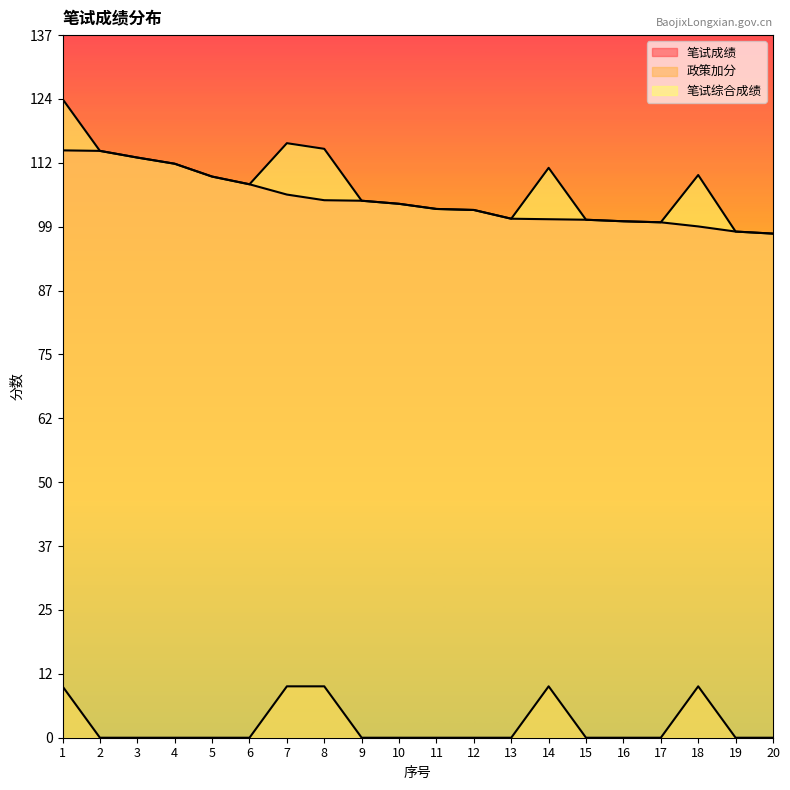

What is the value of the 笔试综合成绩 point at the 2nd from the left?

114.2